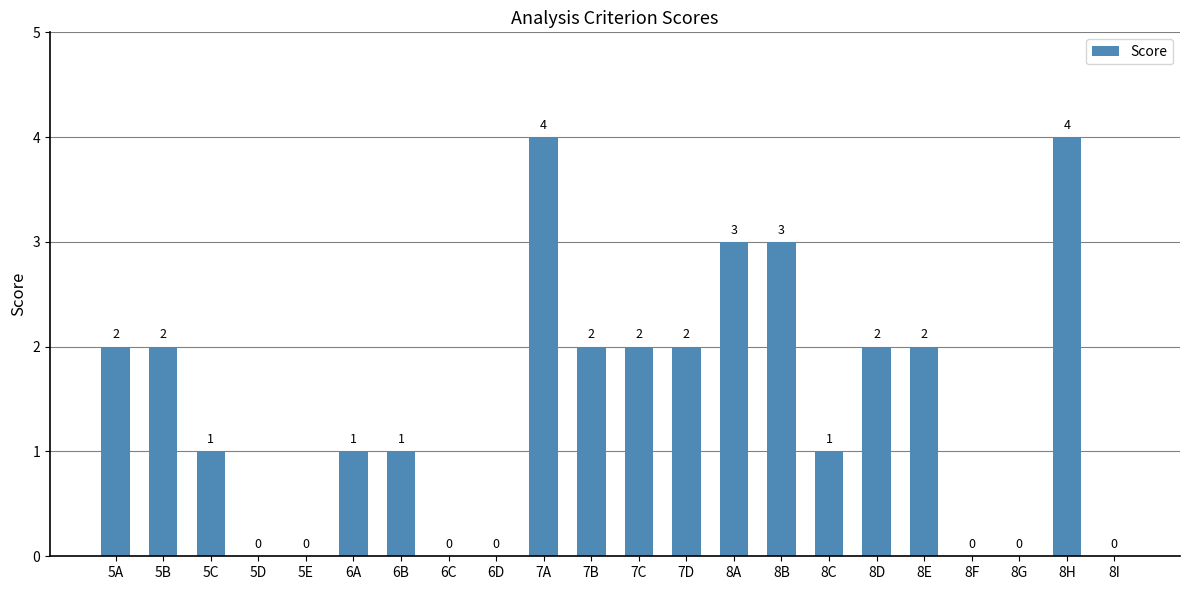

How many positive values are there?

15